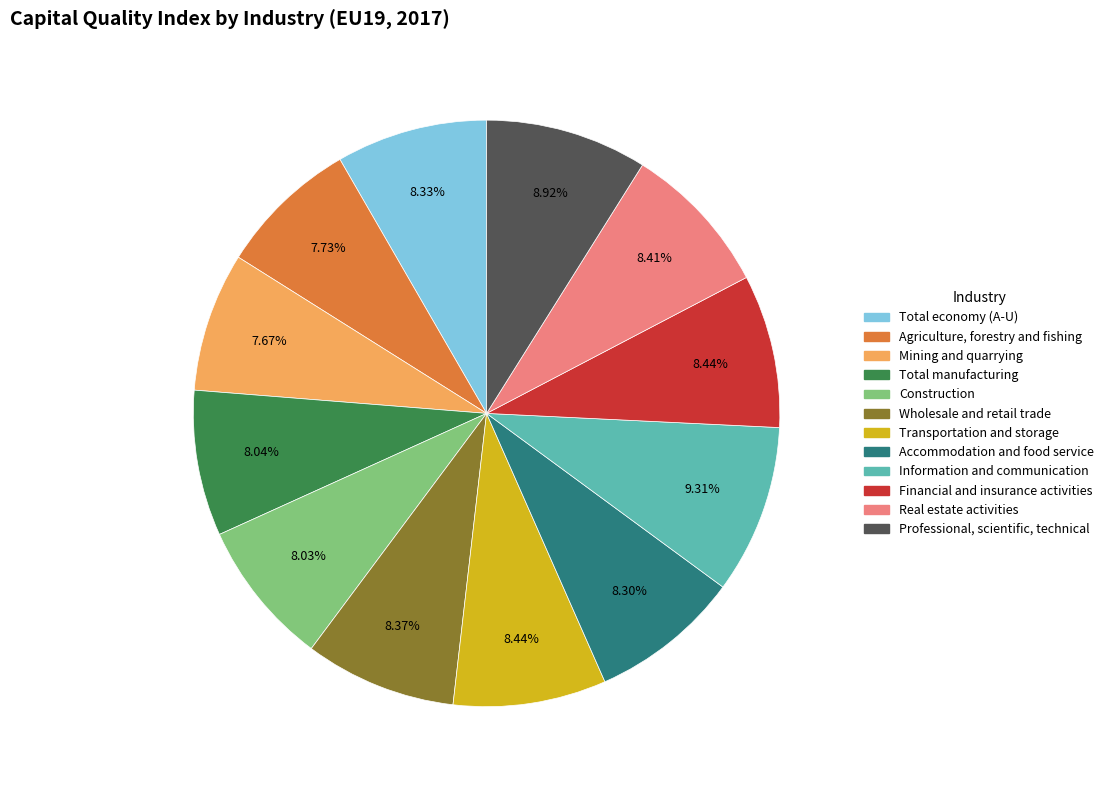

Is there any slice that represents more than half of the pie?

No